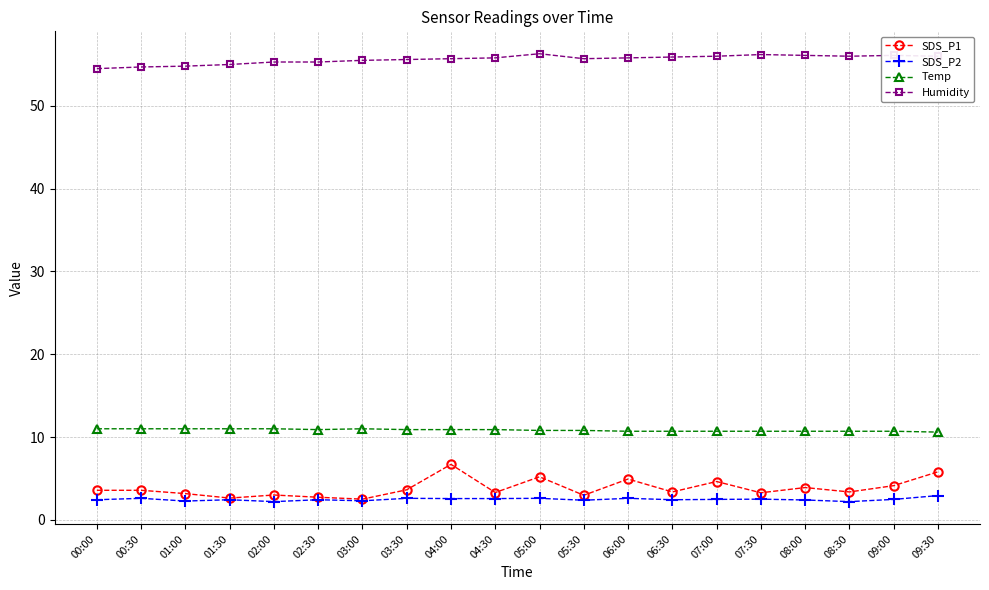

Which series has the widest spread of values?

SDS_P1